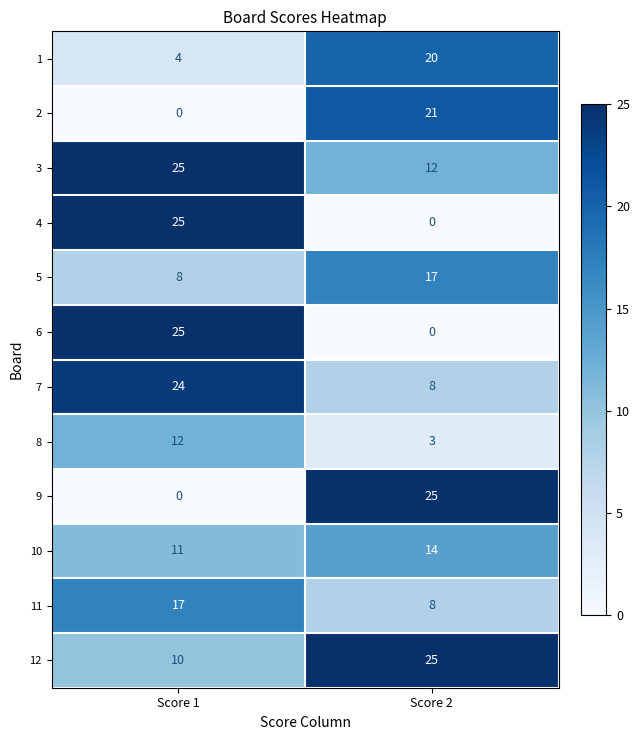

Read the 5 value at Score 1.

8